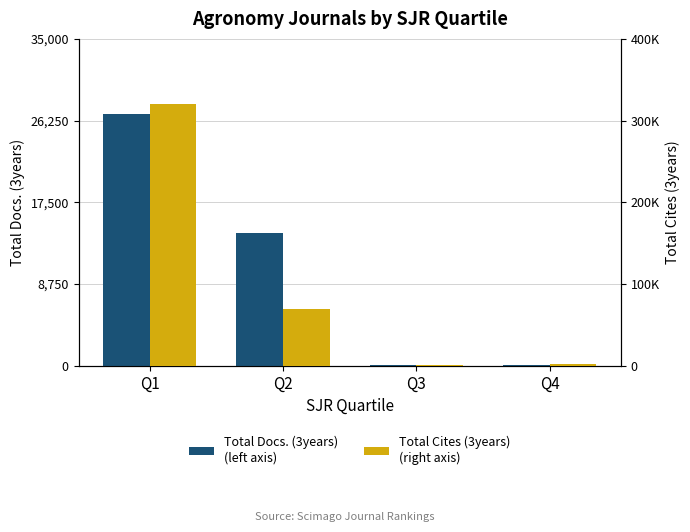

What are all the series names shown in the legend?

Total Docs. (3years)
(left axis), Total Cites (3years)
(right axis)